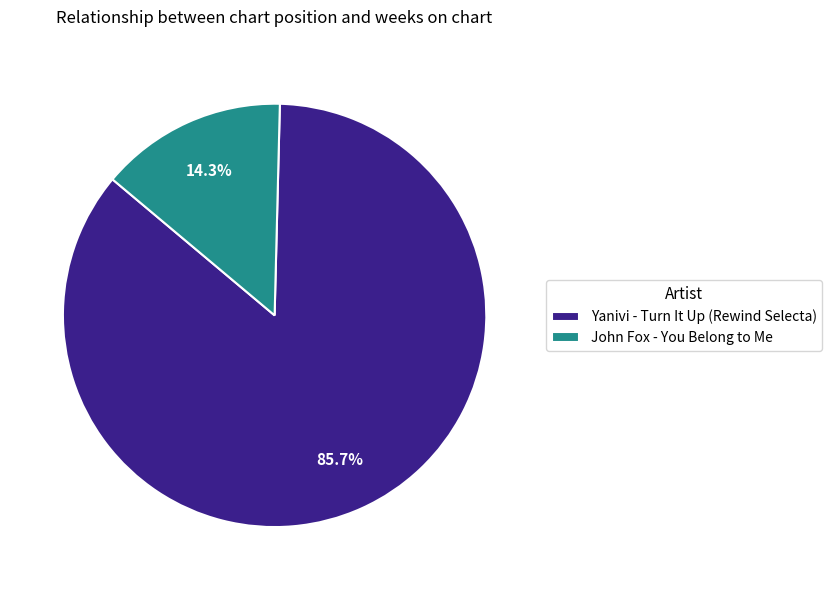

What percentage is NOT represented by John Fox - You Belong to Me?

85.7%